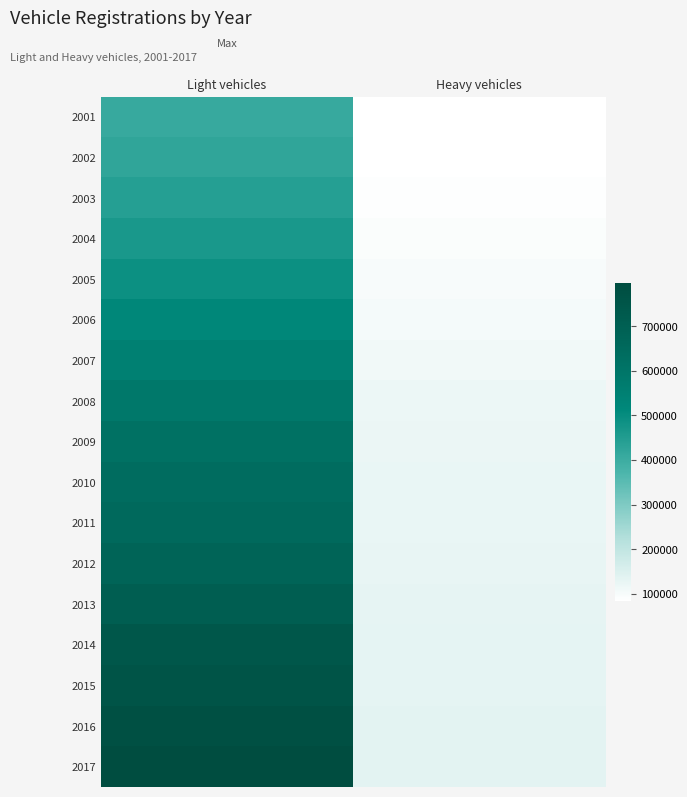

What is the spread (max minus min) of values at Heavy vehicles?

52013